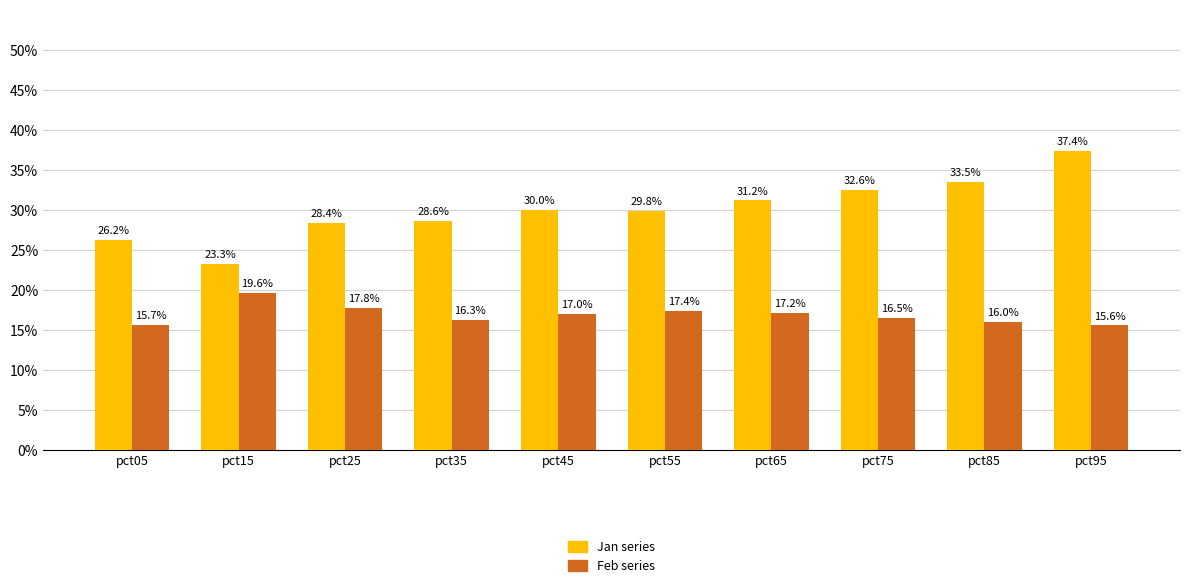

Reading left to right, transcribe all the data shown in this chart.

Jan: pct05=0.3	pct15=0.2	pct25=0.3	pct35=0.3	pct45=0.3	pct55=0.3	pct65=0.3	pct75=0.3	pct85=0.3	pct95=0.4
Feb: pct05=0.2	pct15=0.2	pct25=0.2	pct35=0.2	pct45=0.2	pct55=0.2	pct65=0.2	pct75=0.2	pct85=0.2	pct95=0.2